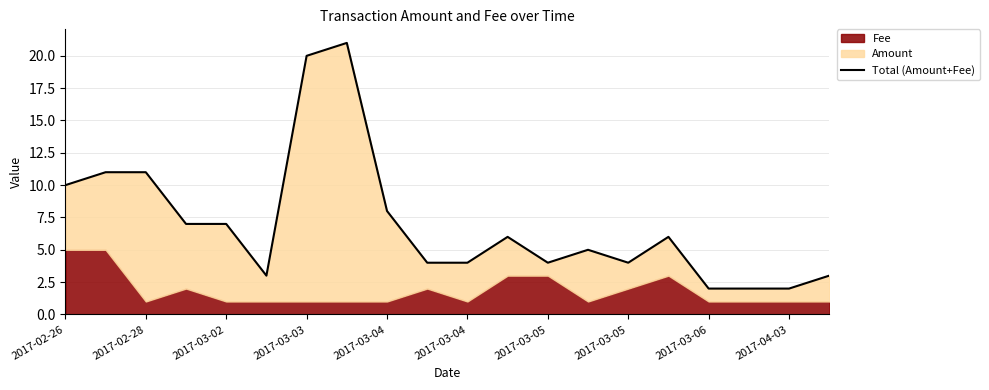

What is the value of the 8th point from the left?

20.0